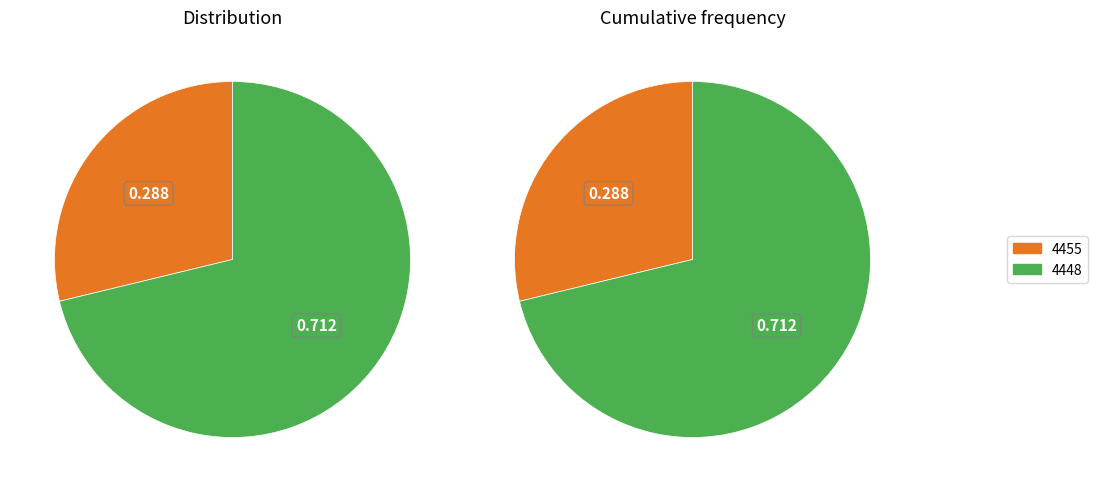

To the nearest percent, what percentage of the pie is 4448?

71%